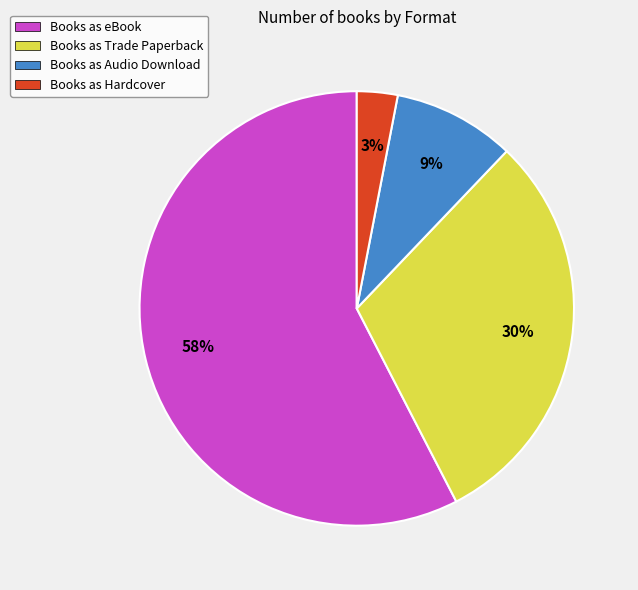

True or false: Books as Audio Download accounts for 1% of the total.

False